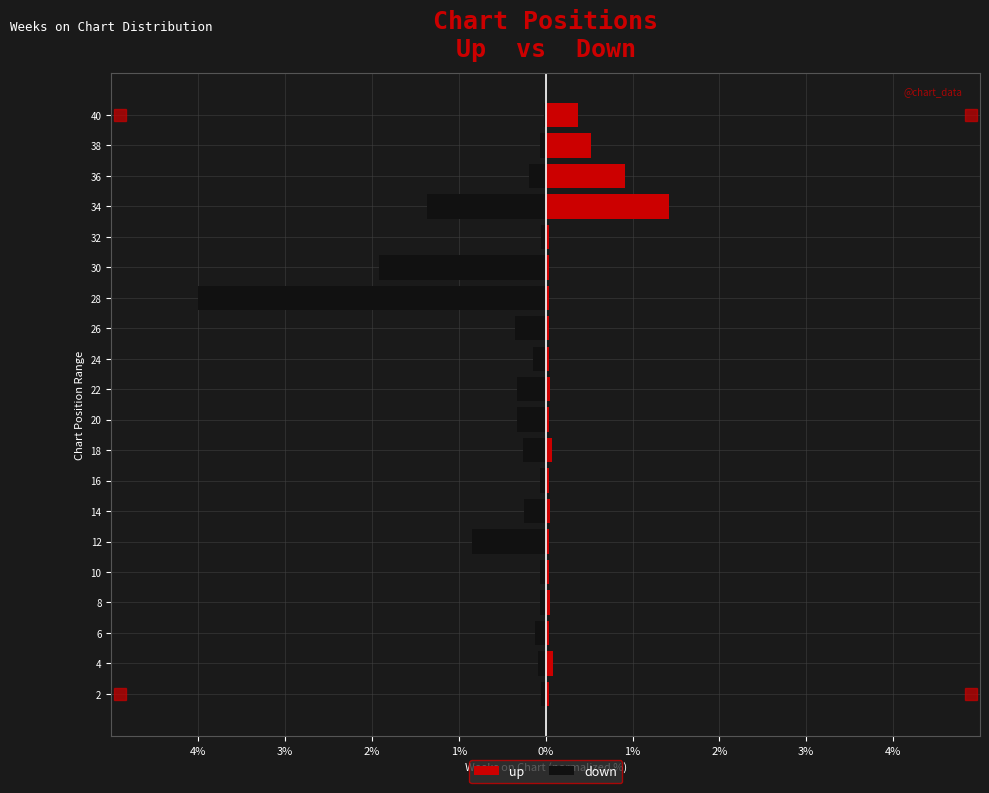

List the series in order of their overall mean, lowest first.

down, up